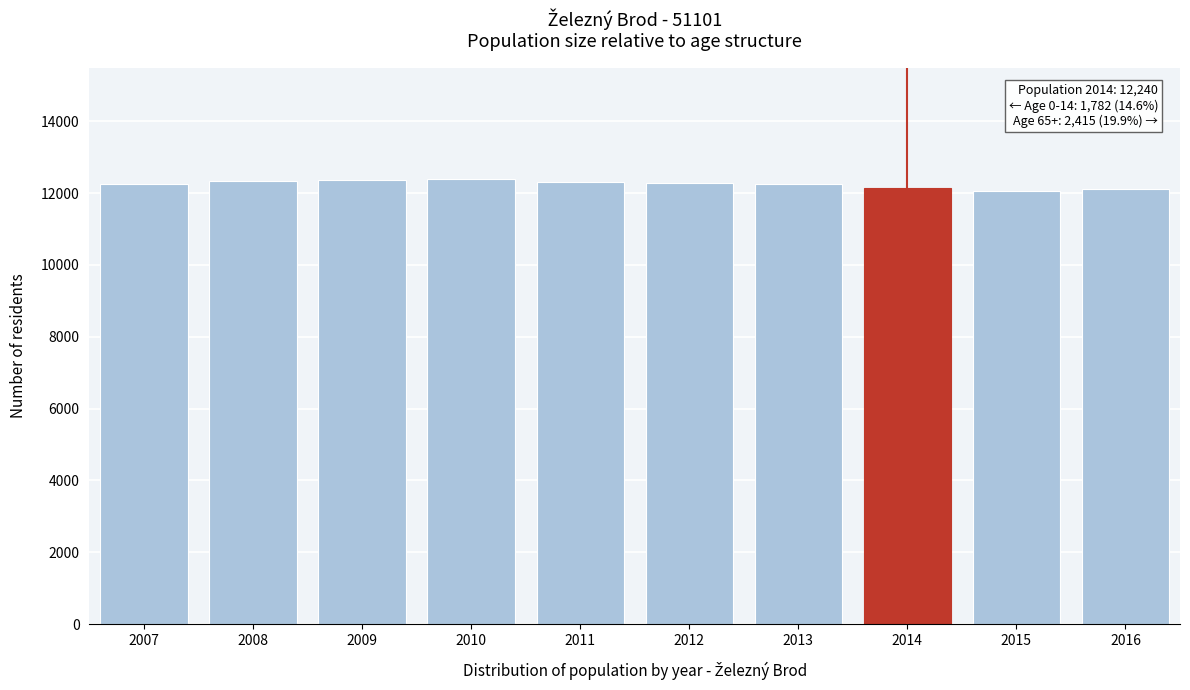

What is the value of the 3rd bar from the left?

12379